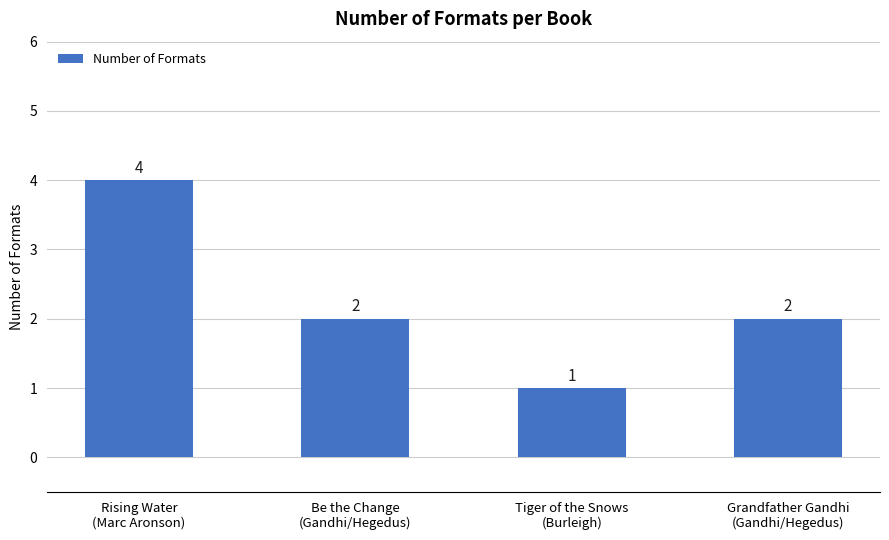

Which category has the highest value across all series?

Rising Water
(Marc Aronson)